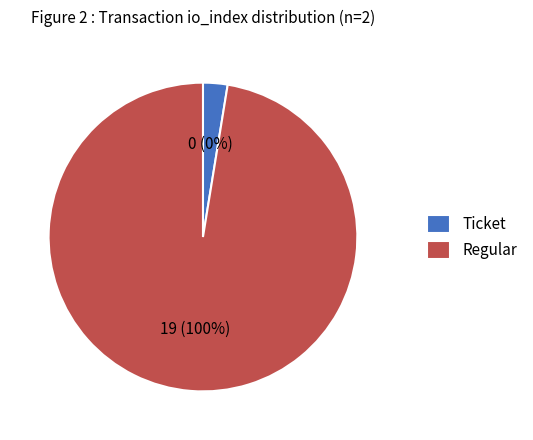

The Ticket slice represents 1% of the pie. True or false?

False